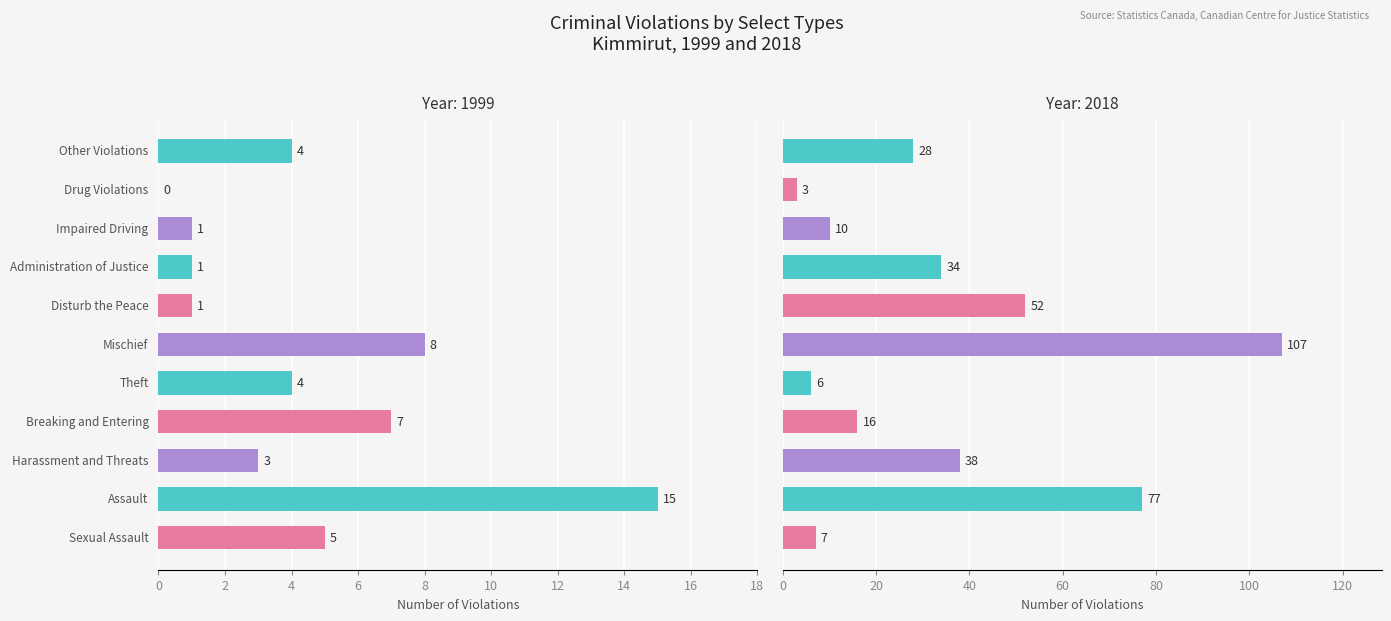

What are all the series names shown in the legend?

1999, 2018